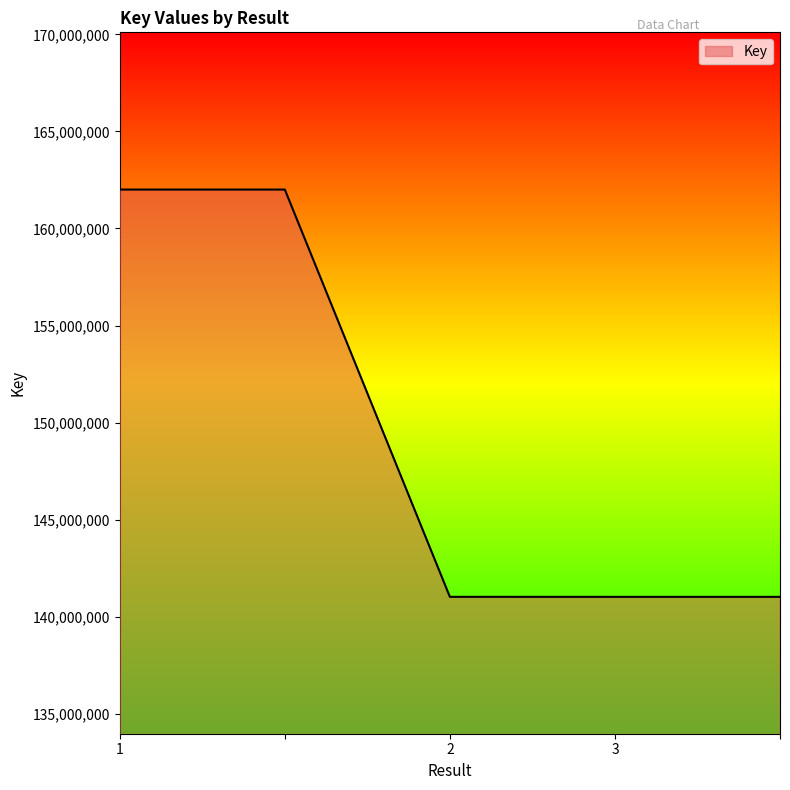

True or false: the data has more than 2 interior local peaks.

False